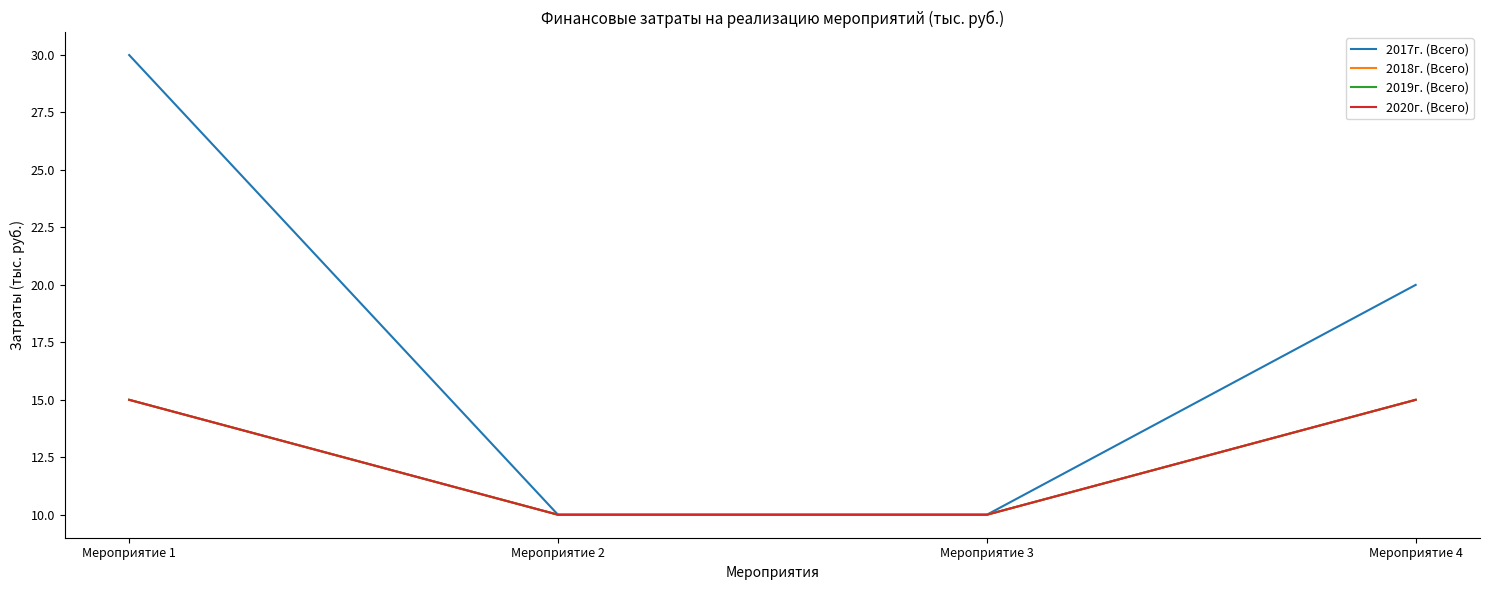

What is the difference between the 2018г. (Всего) values at Мероприятие 2 and Мероприятие 4?

5